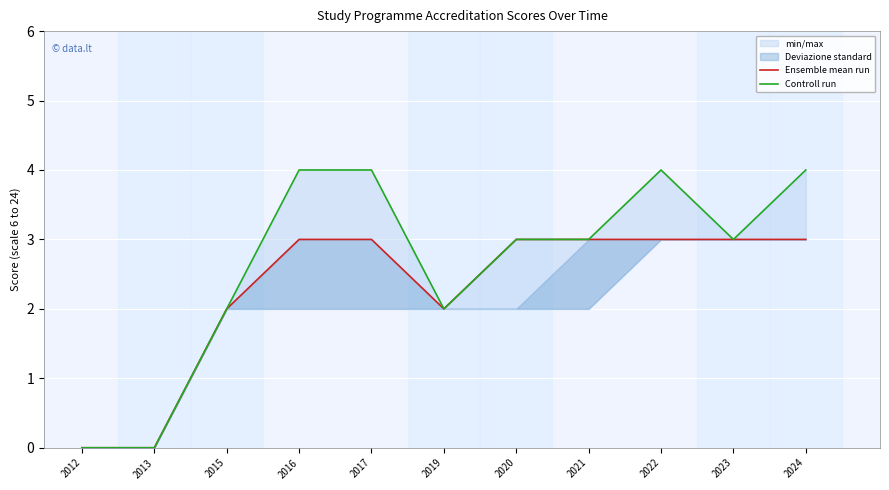

Is this an area chart (filled region under the line)?

No